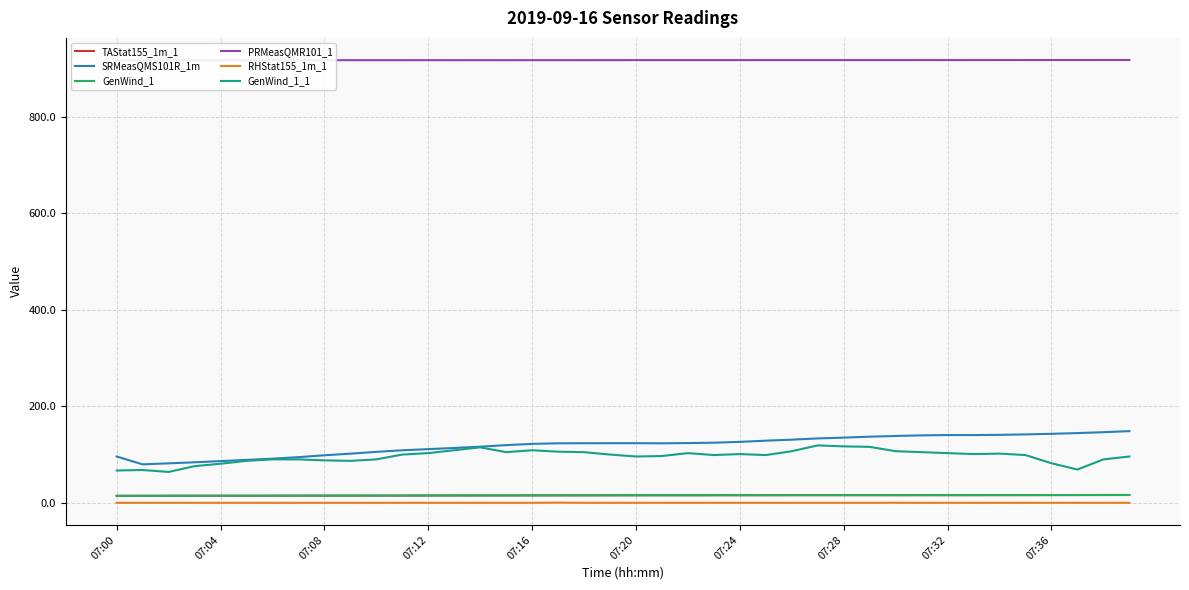

True or false: GenWind_1 and GenWind_1_1 intersect in this chart.

False